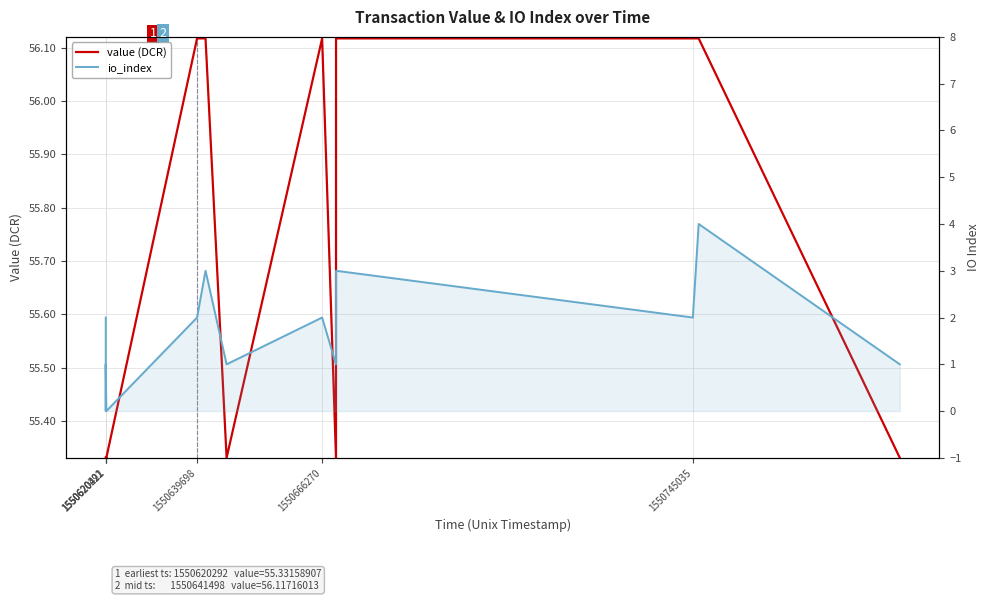

What is the maximum value for value (DCR)?

56.1